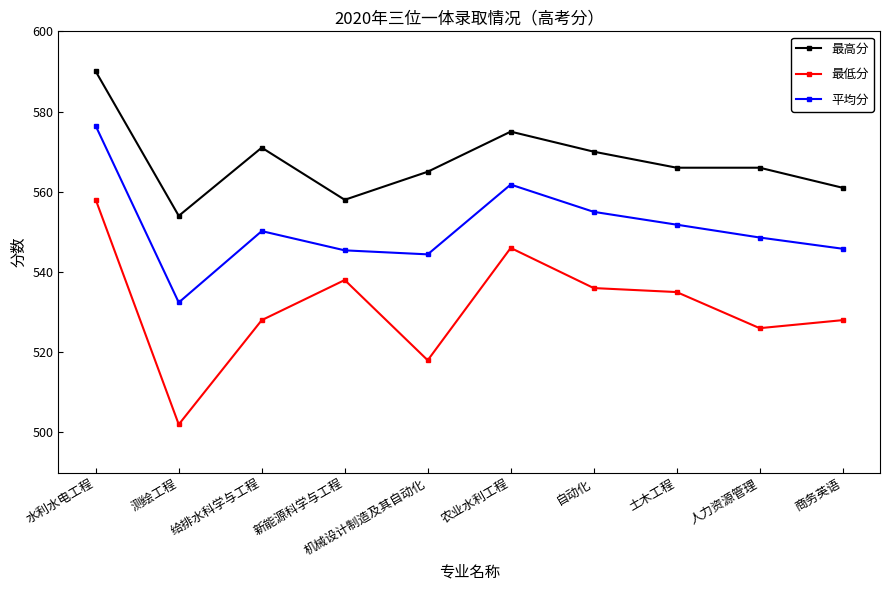

What is the label of the 9th point from the left?

人力资源管理